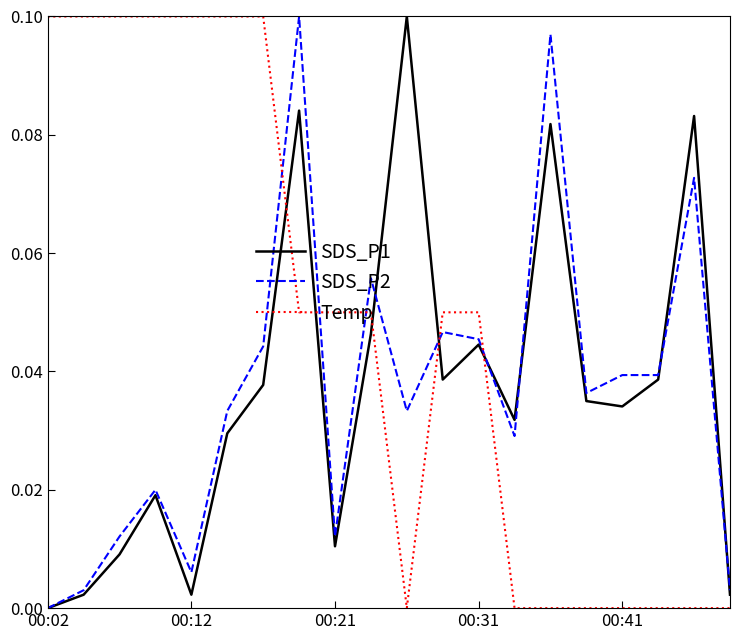

After their last crossing, which series has the higher values: SDS_P2 or Temp?

SDS_P2